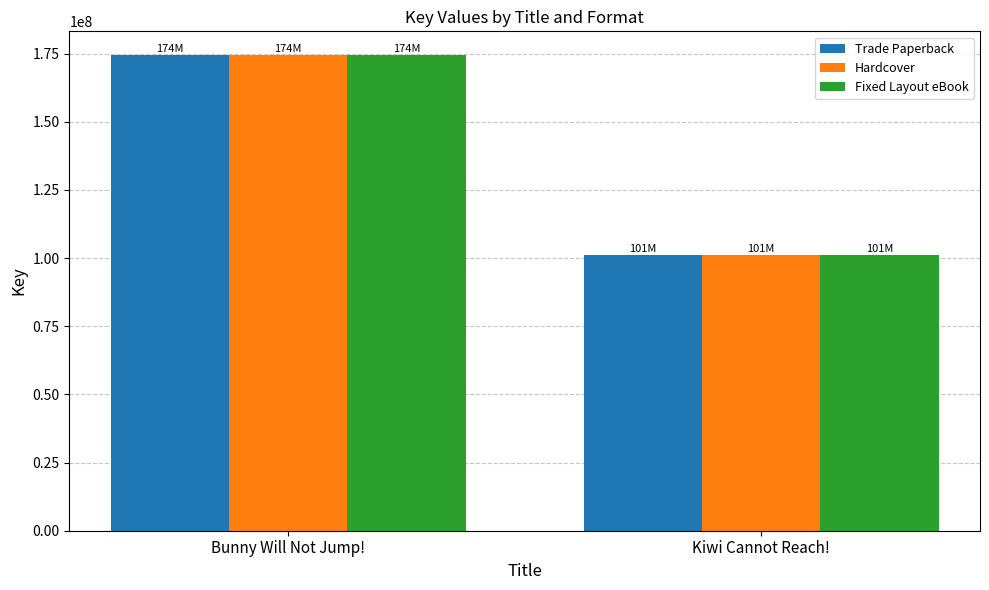

What is the approximate value of Fixed Layout eBook at Bunny Will Not Jump!, to the nearest 100?

174416400